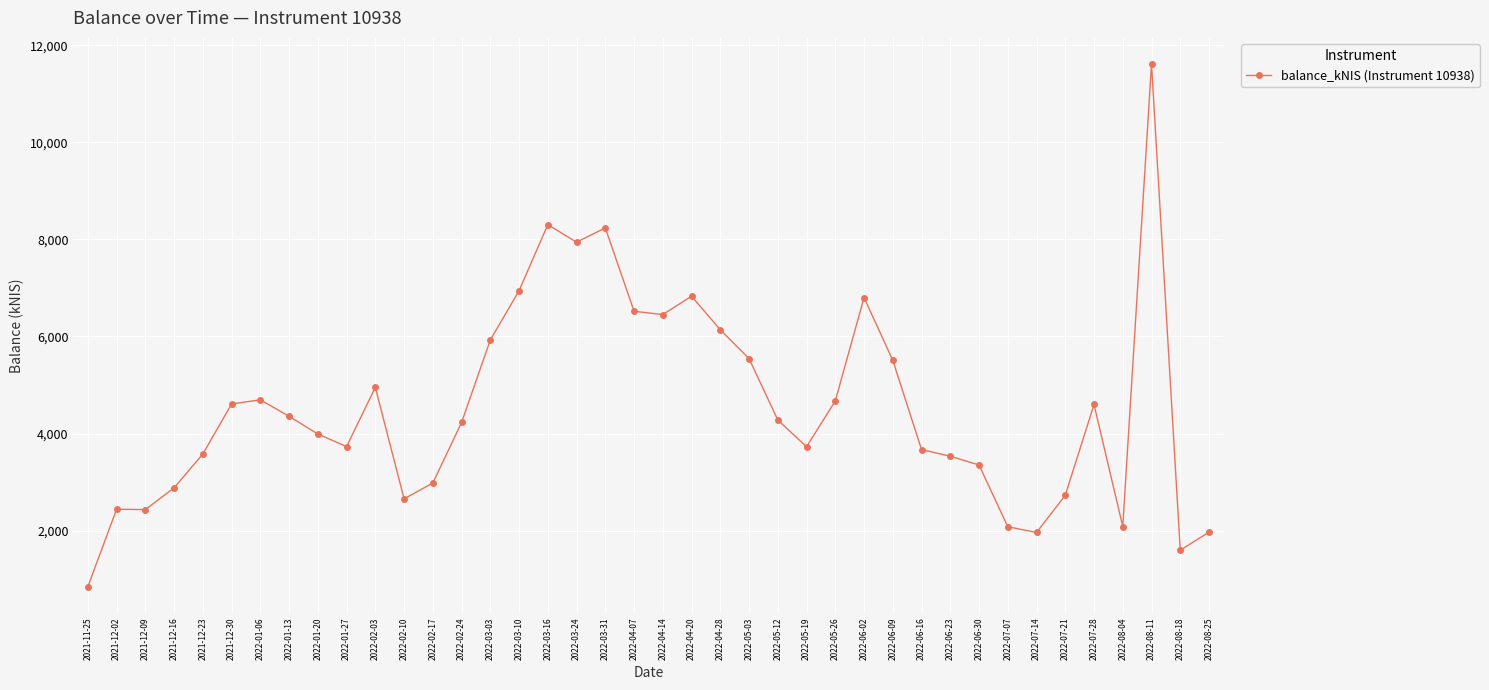

What is the maximum value shown in the chart?

11617.5